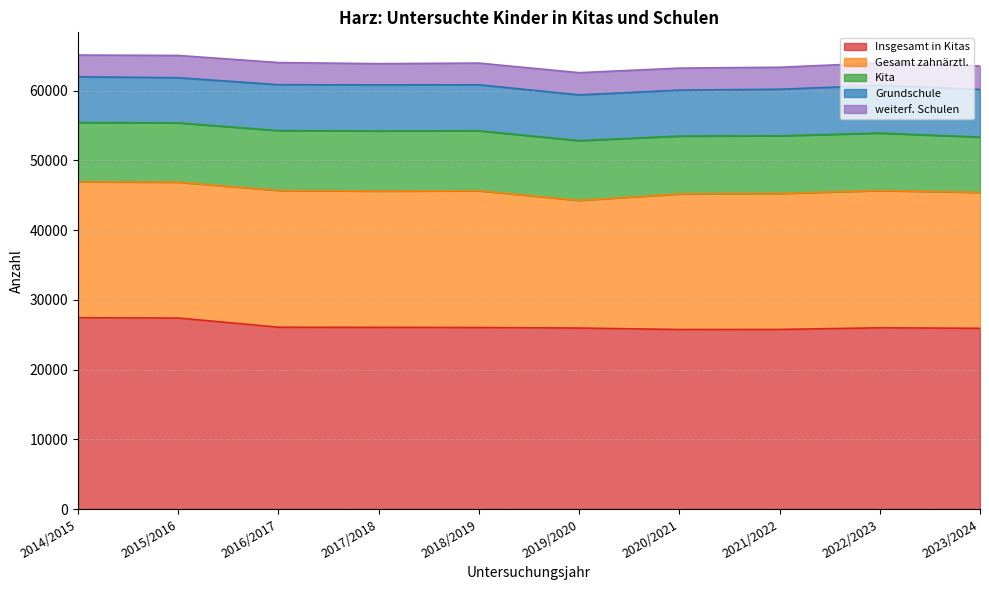

True or false: Gesamt zahnärztl. and weiterf. Schulen cross at least once.

False